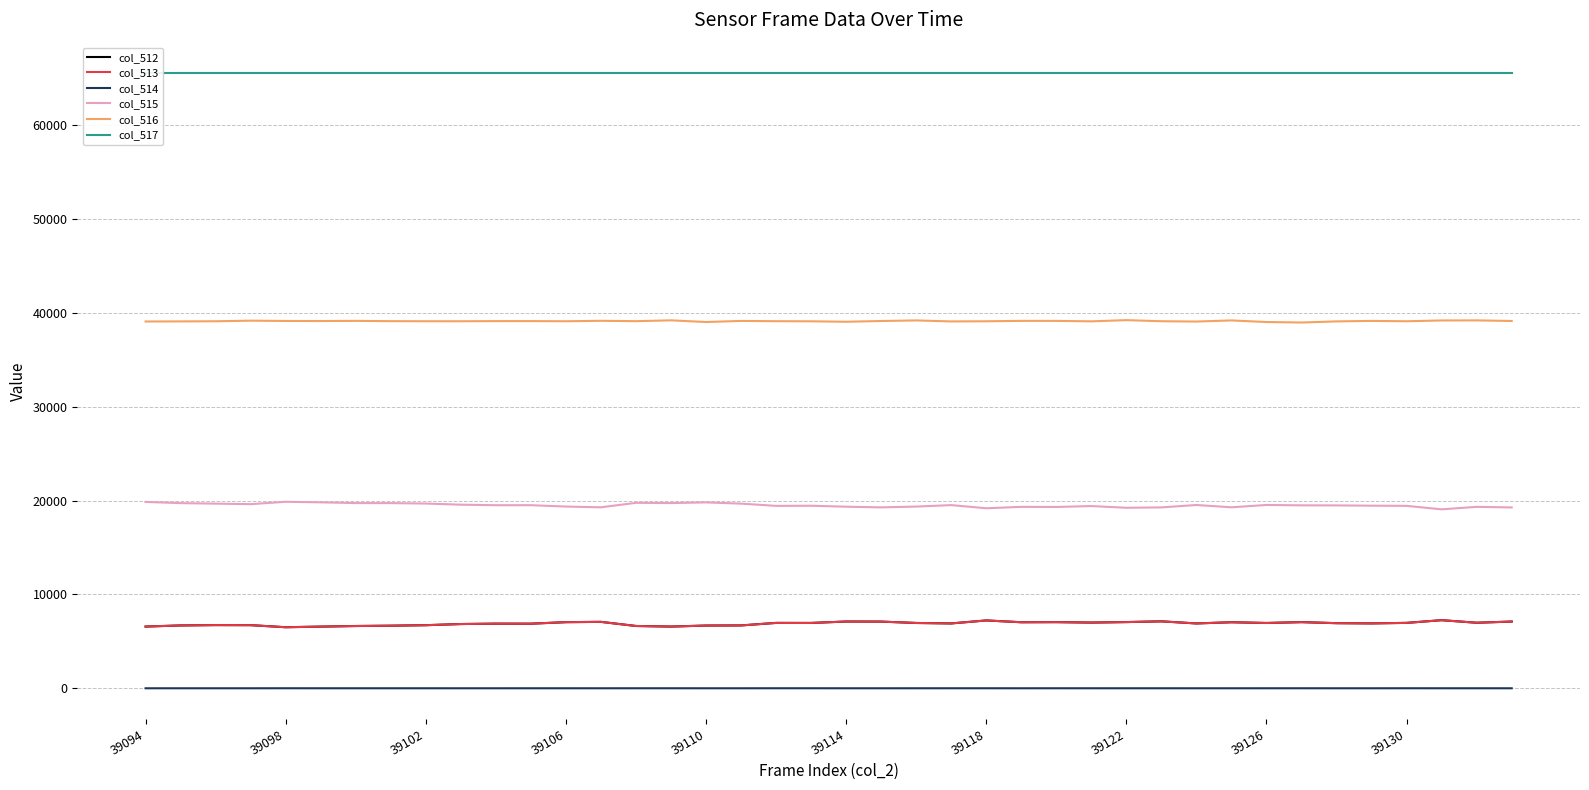

Which series has the largest total across all categories?

col_517